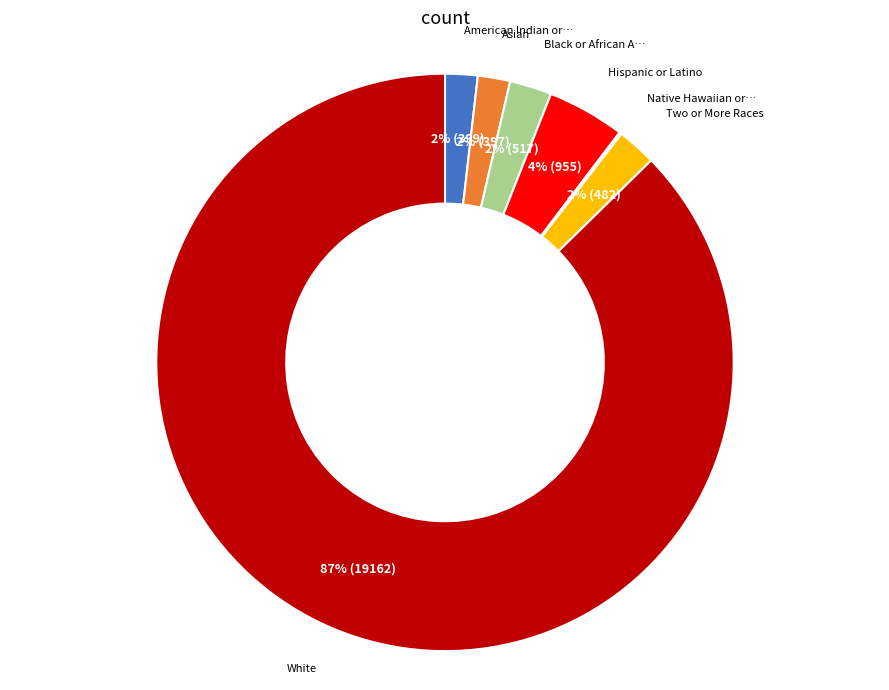

Does any single category account for the majority?

Yes